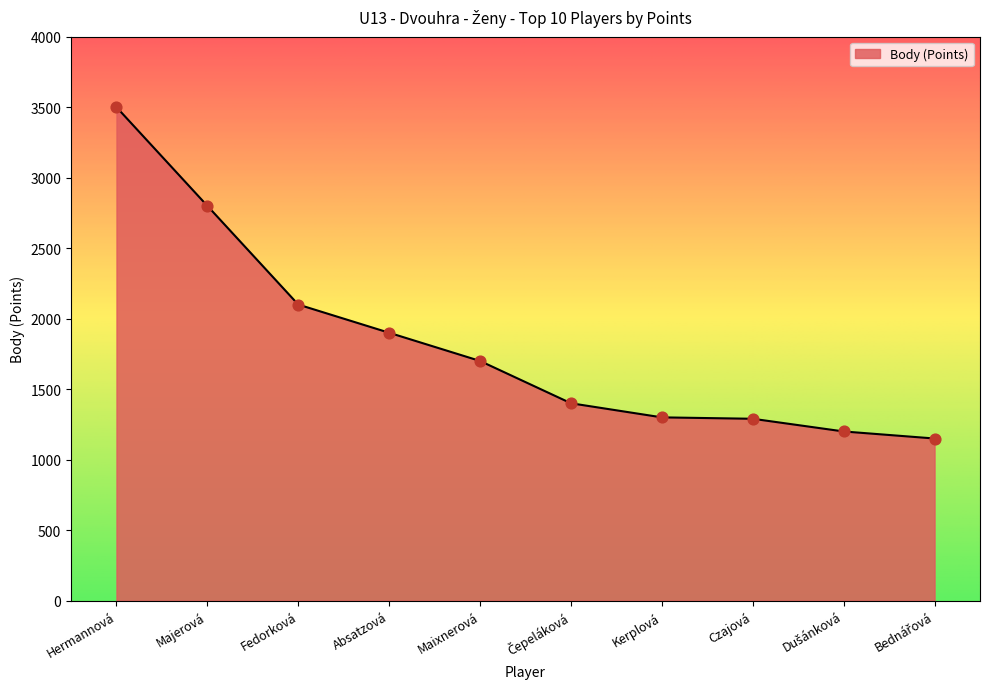

Which has a higher value, Maixnerová or Kerplová?

Maixnerová